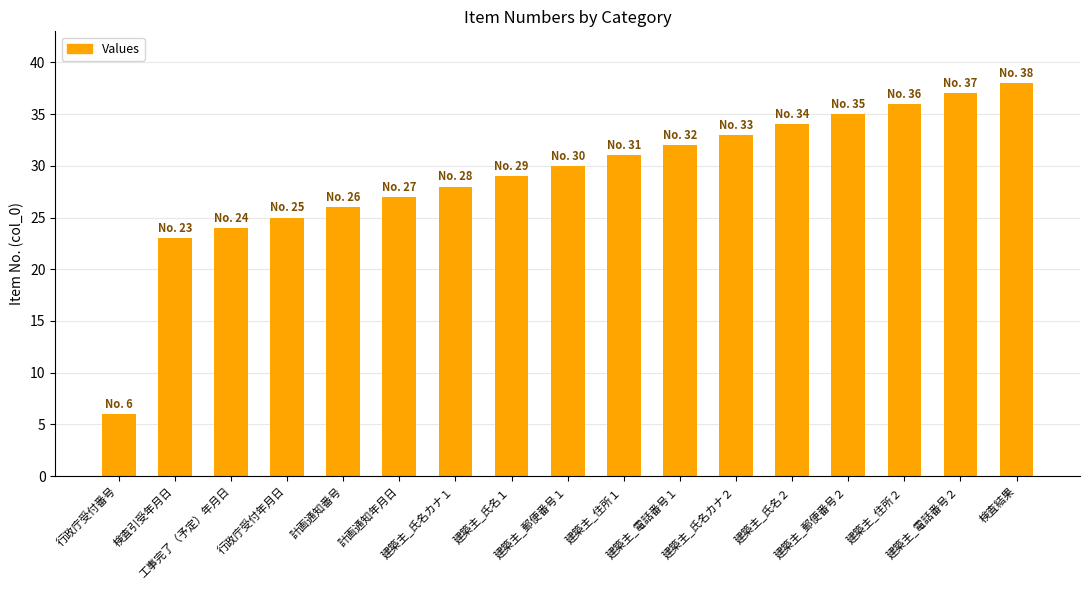

What is the difference between the maximum and second lowest values?

15